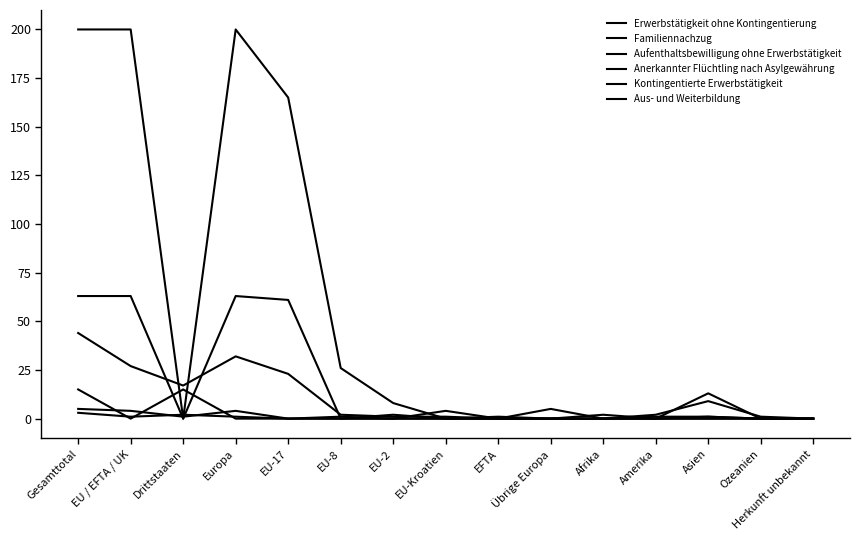

How many times do Erwerbstätigkeit ohne Kontingentierung and Aus- und Weiterbildung cross each other?

2